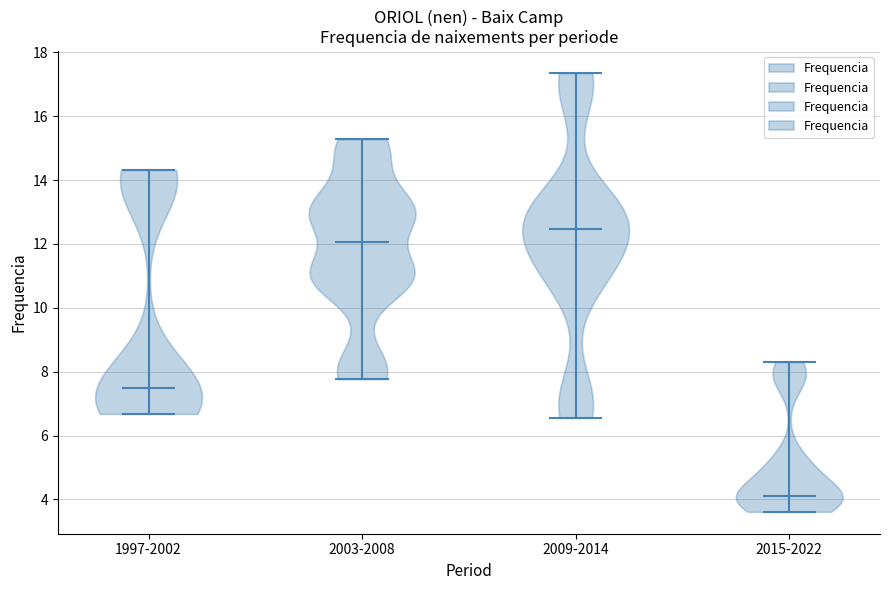

Reading left to right, read every violin against the y-axis: where its median line is, and the lowest and highest points it reaches. The values are not printed on the chart, so give them approximately, as read against the axis.

1997-2002: median line 7.6, lowest point 6.6, highest point 14.4
2003-2008: median line 12.0, lowest point 7.8, highest point 15.2
2009-2014: median line 12.4, lowest point 6.6, highest point 17.4
2015-2022: median line 4.2, lowest point 3.6, highest point 8.4